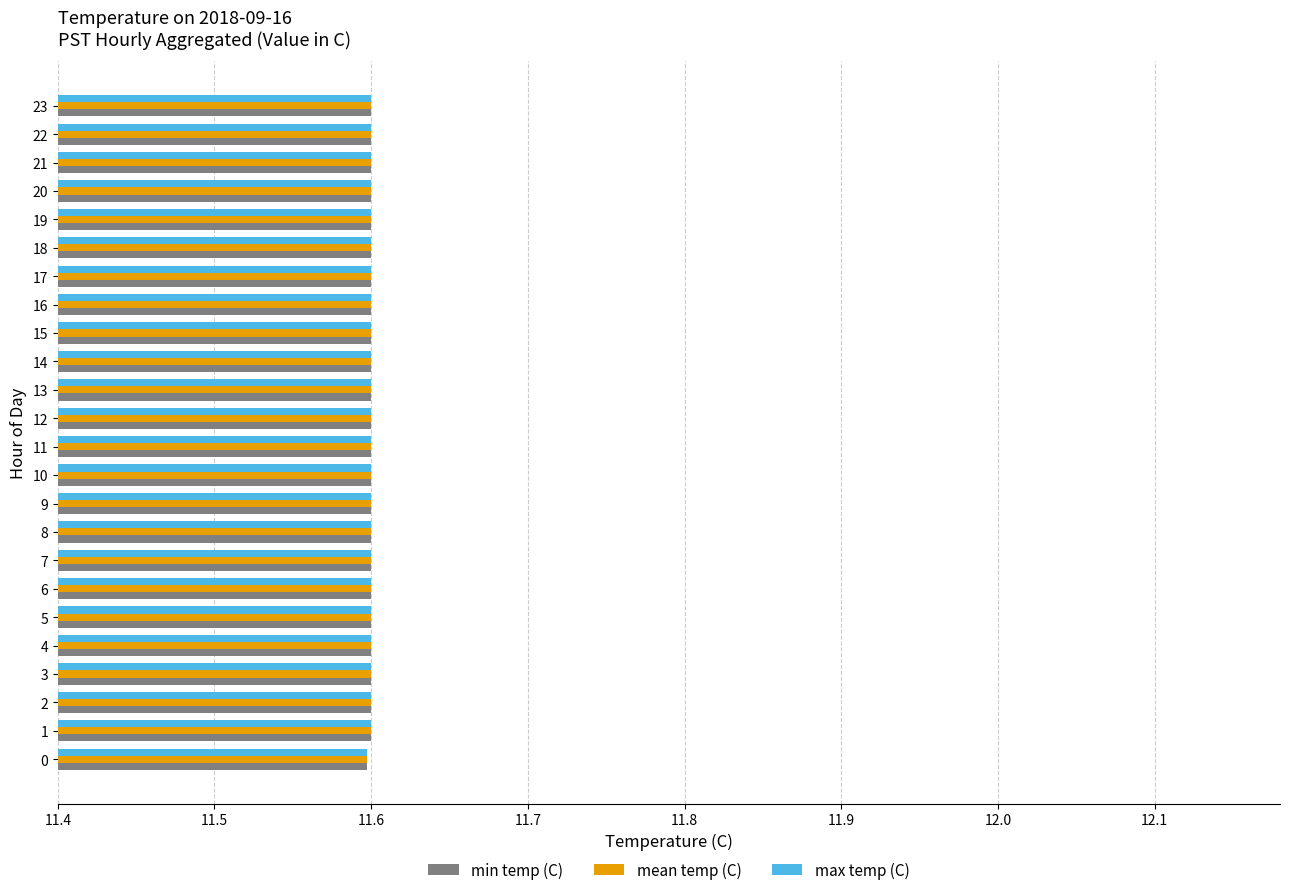

The value of min temp (C) at 22 is 11.6. True or false?

True